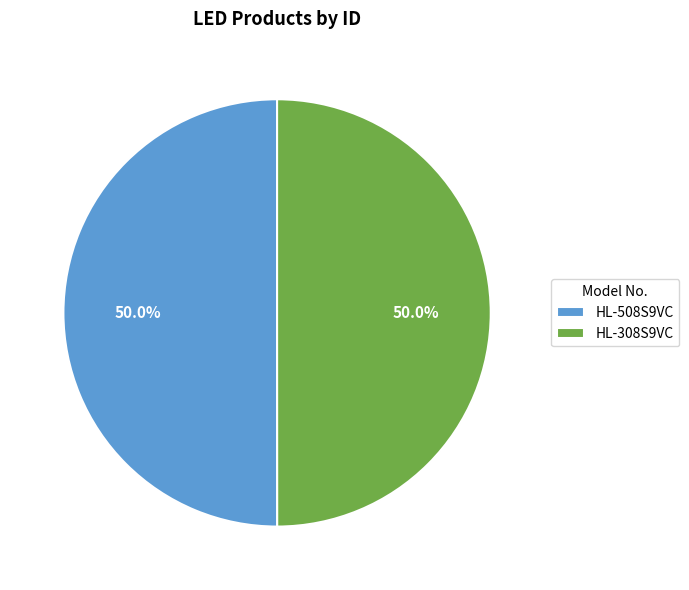

Count the number of slices in the pie.

2